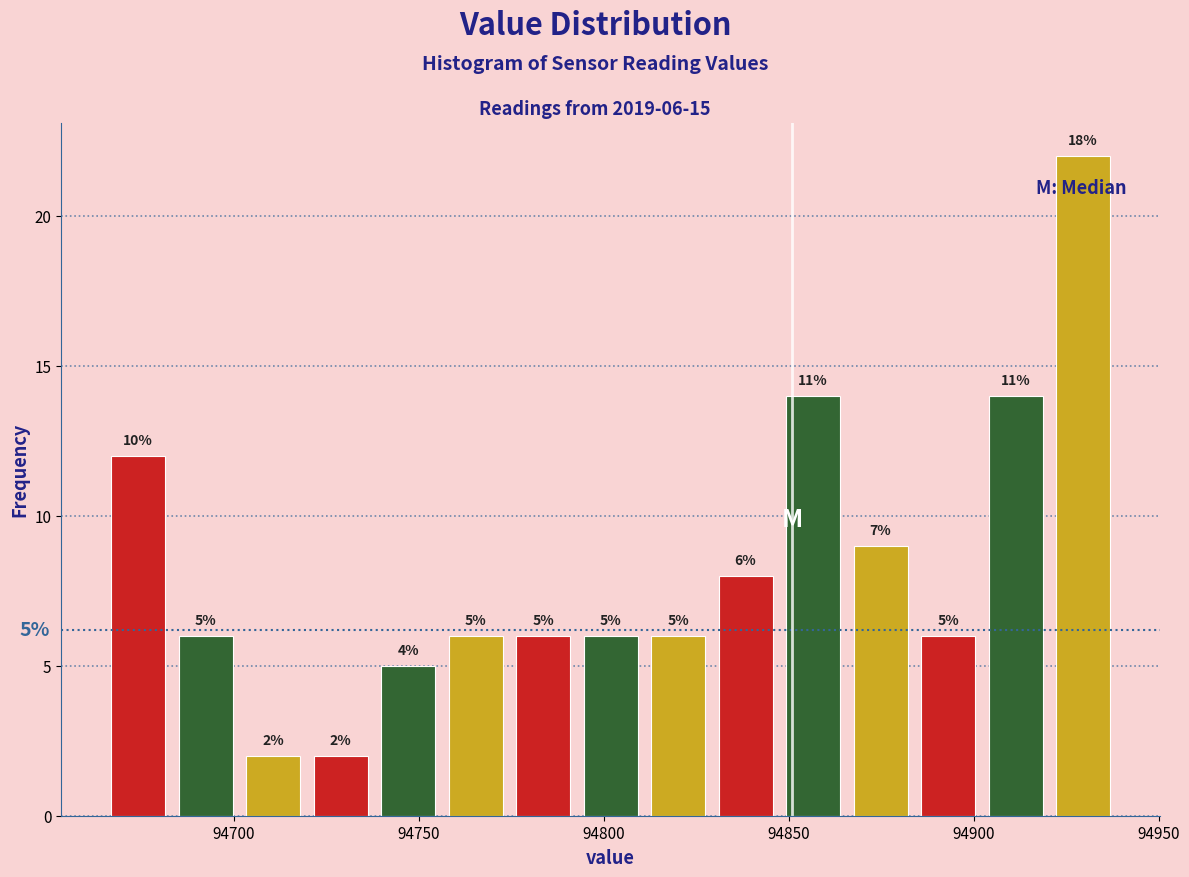

Around what value on the x-axis is the tallest bar? Give the approximate position of its centre, as read against the axis.

94930